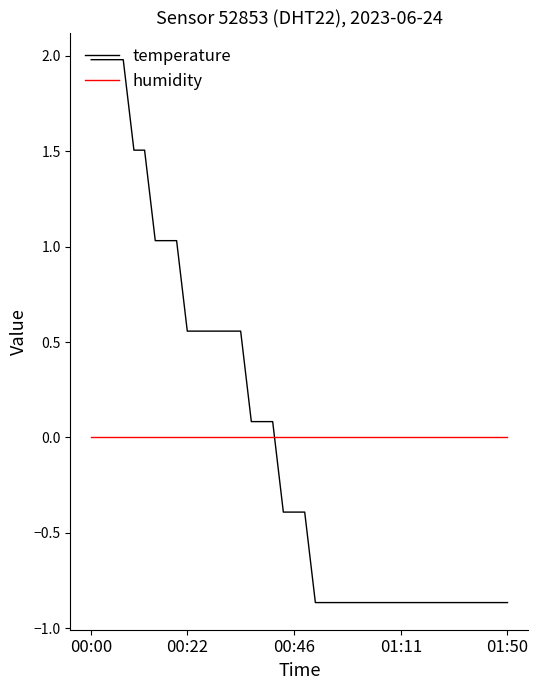

Which series has the widest spread of values?

temperature